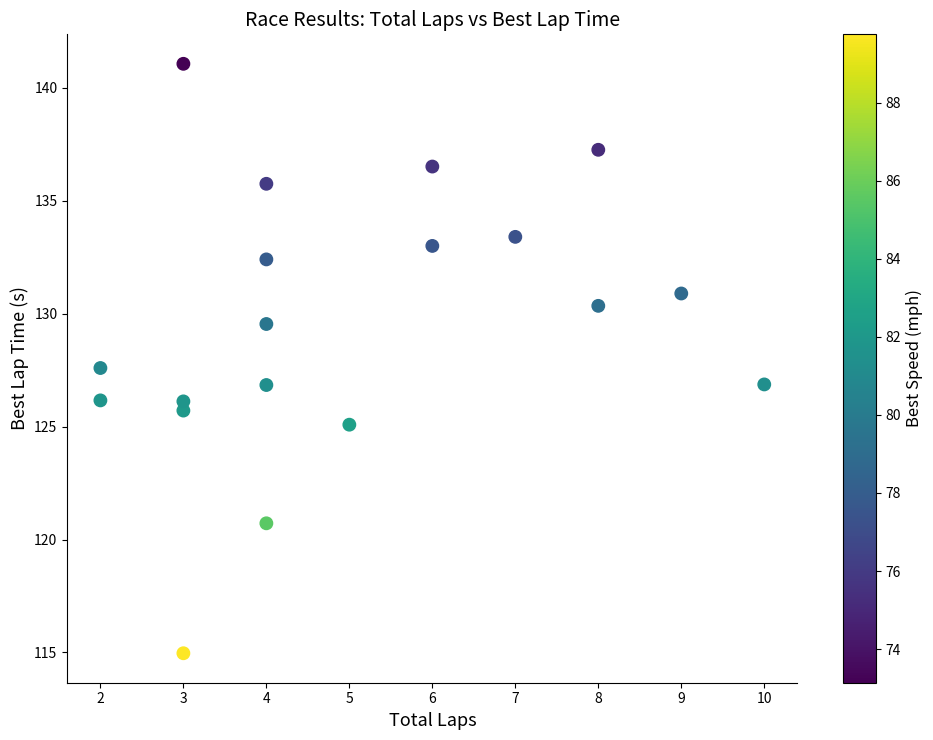

What Y value in the scatter plot is closest to 128?

127.6